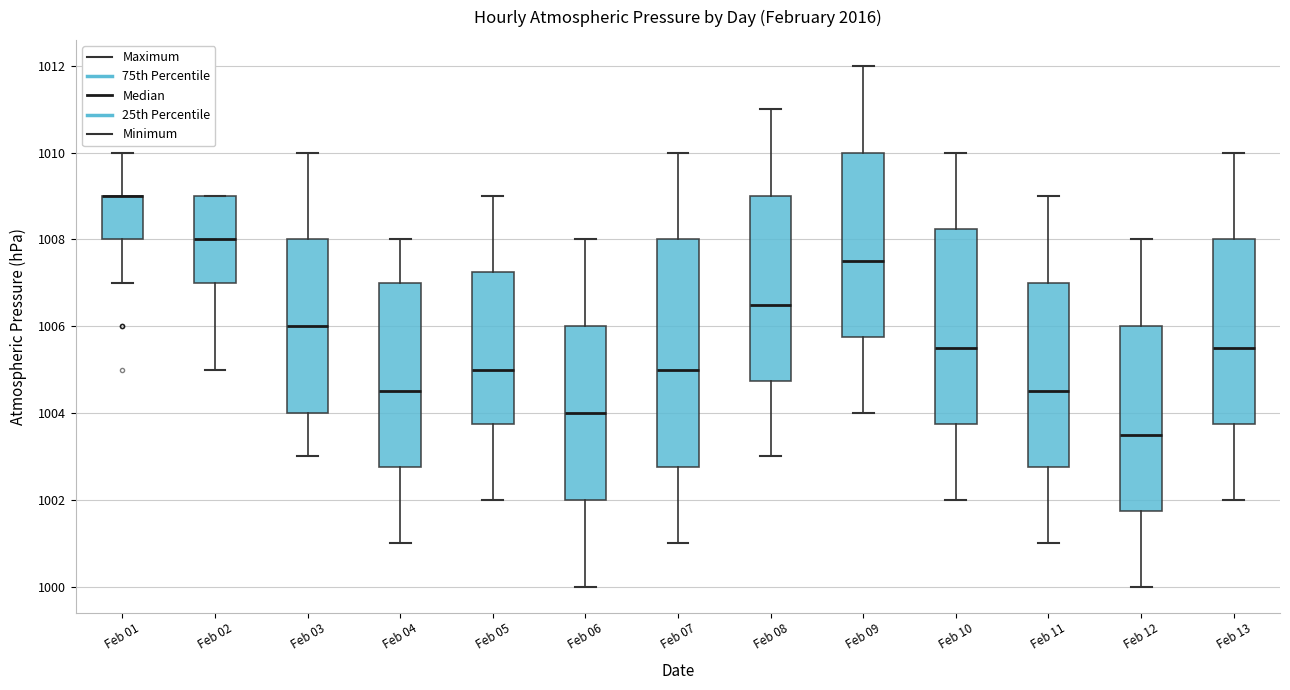

Where does the median line of the box for Feb 10 sit on the y-axis? The values are not printed on the chart, so give them approximately, as read against the axis.

1005.6